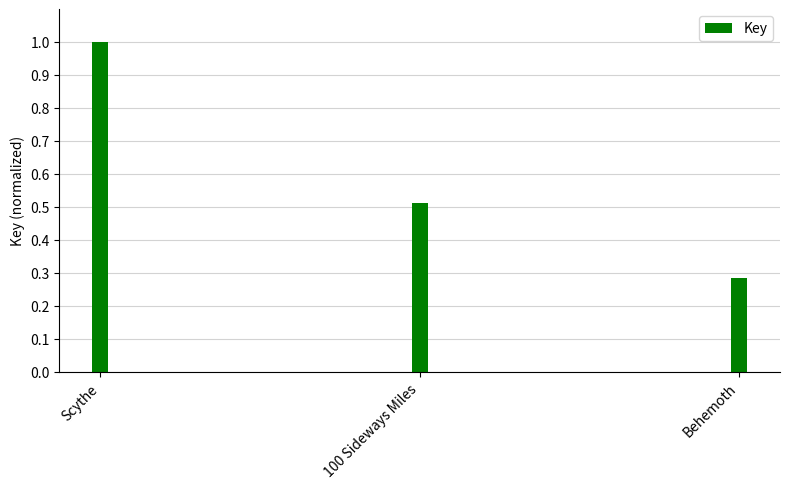

Which category has the lowest value across all series?

Behemoth